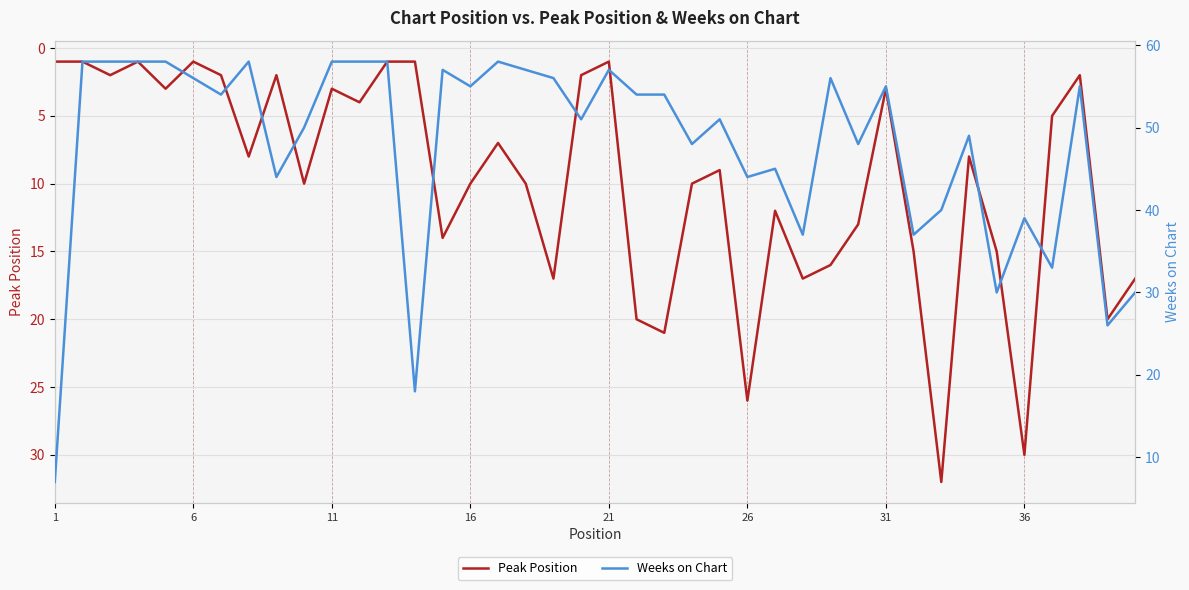

The Peak Position series shows 1 at 1. True or false?

True